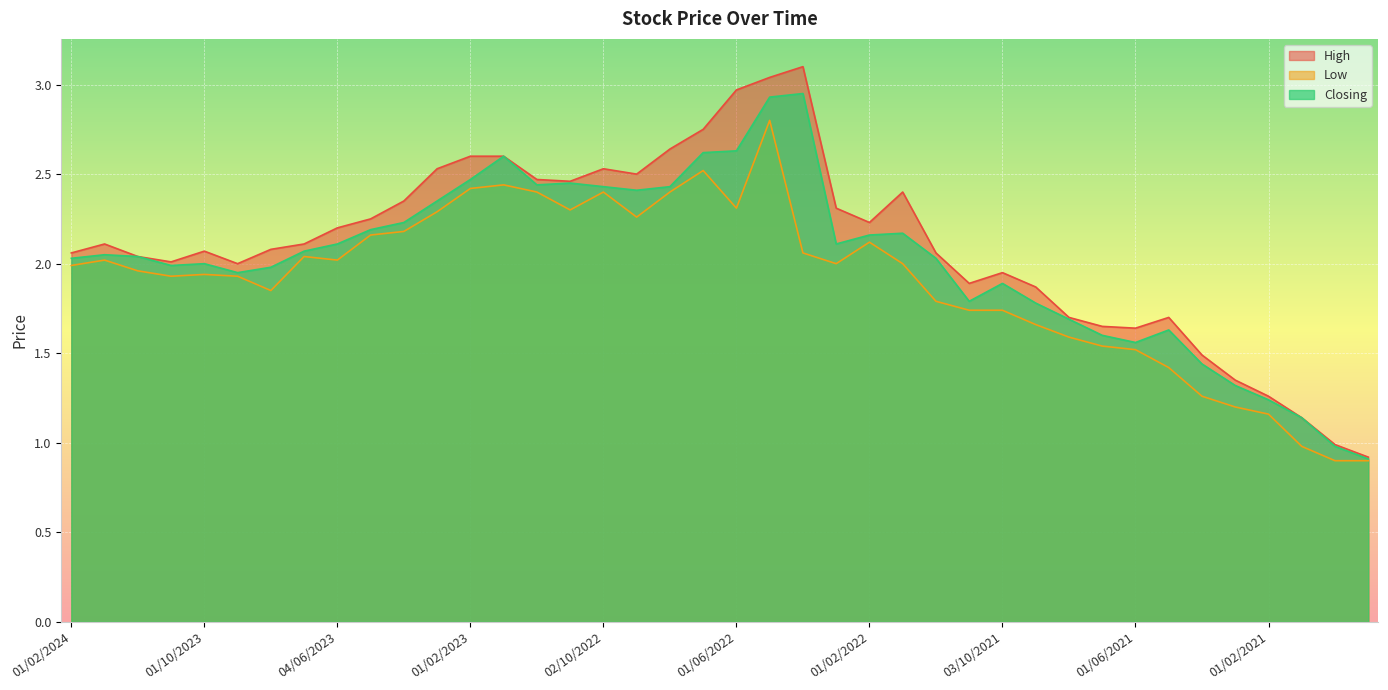

Which category has the lowest value in the High series?

01/11/2020